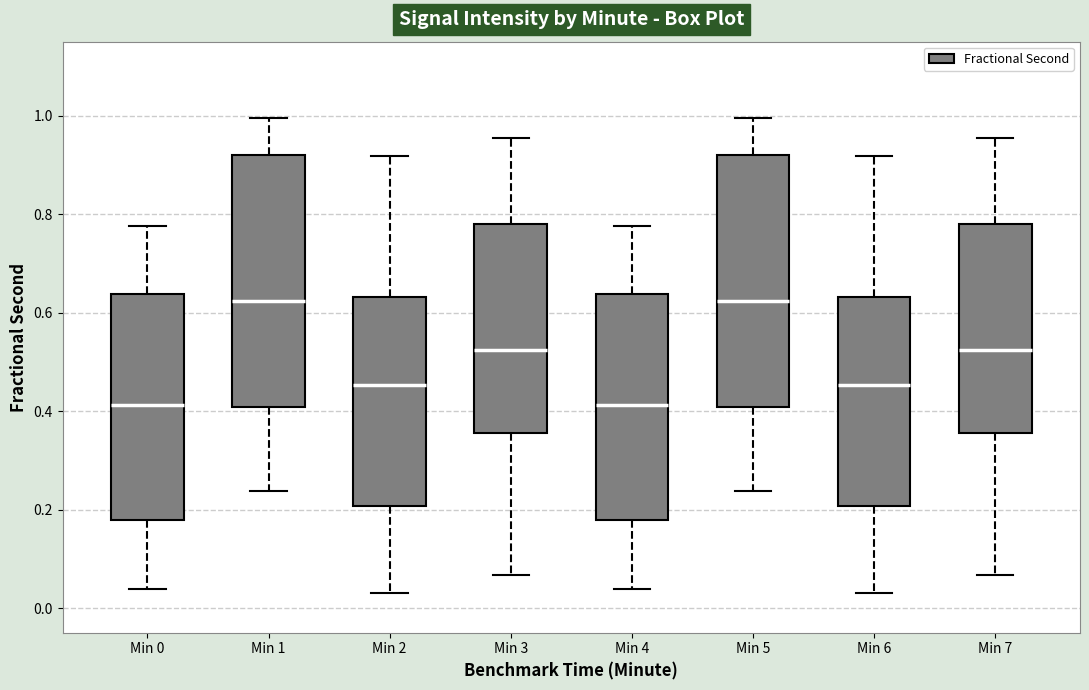

Reading left to right, transcribe this box plot: for each box, give where its median line is, the range the box spans, and where its two whiskers end, as read against the y-axis. The values are not printed on the chart, so give them approximately, as read against the axis.

Min 0: median 0.42, box 0.18 to 0.64, whiskers 0.04 to 0.78
Min 1: median 0.62, box 0.40 to 0.92, whiskers 0.24 to 1.00
Min 2: median 0.46, box 0.20 to 0.64, whiskers 0.04 to 0.92
Min 3: median 0.52, box 0.36 to 0.78, whiskers 0.06 to 0.96
Min 4: median 0.42, box 0.18 to 0.64, whiskers 0.04 to 0.78
Min 5: median 0.62, box 0.40 to 0.92, whiskers 0.24 to 1.00
Min 6: median 0.46, box 0.20 to 0.64, whiskers 0.04 to 0.92
Min 7: median 0.52, box 0.36 to 0.78, whiskers 0.06 to 0.96